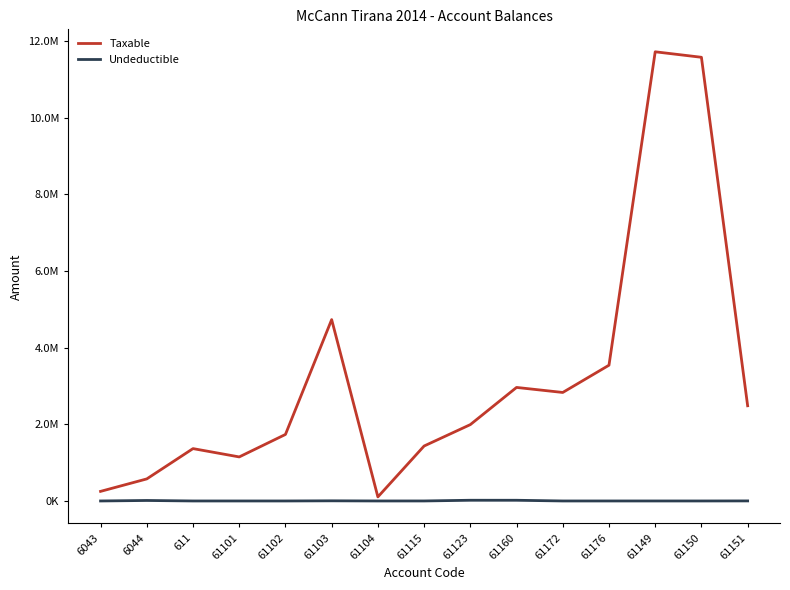

At which category is the sum across all series the highest?

61149